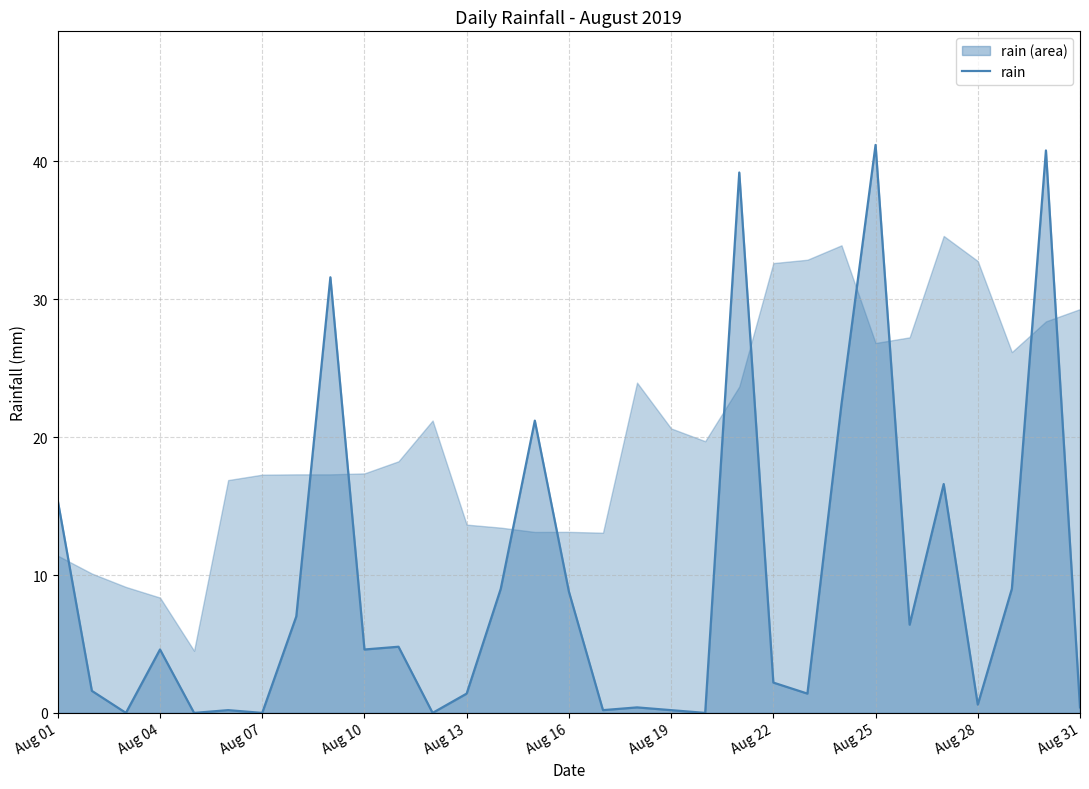

What is the sum of all values?

291.2